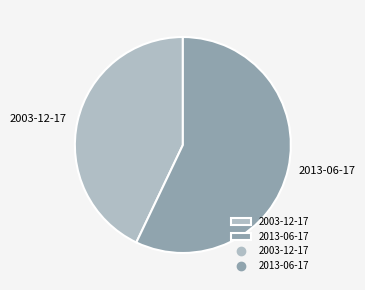

Rank the categories by value from lowest to highest.

2003-12-17, 2013-06-17